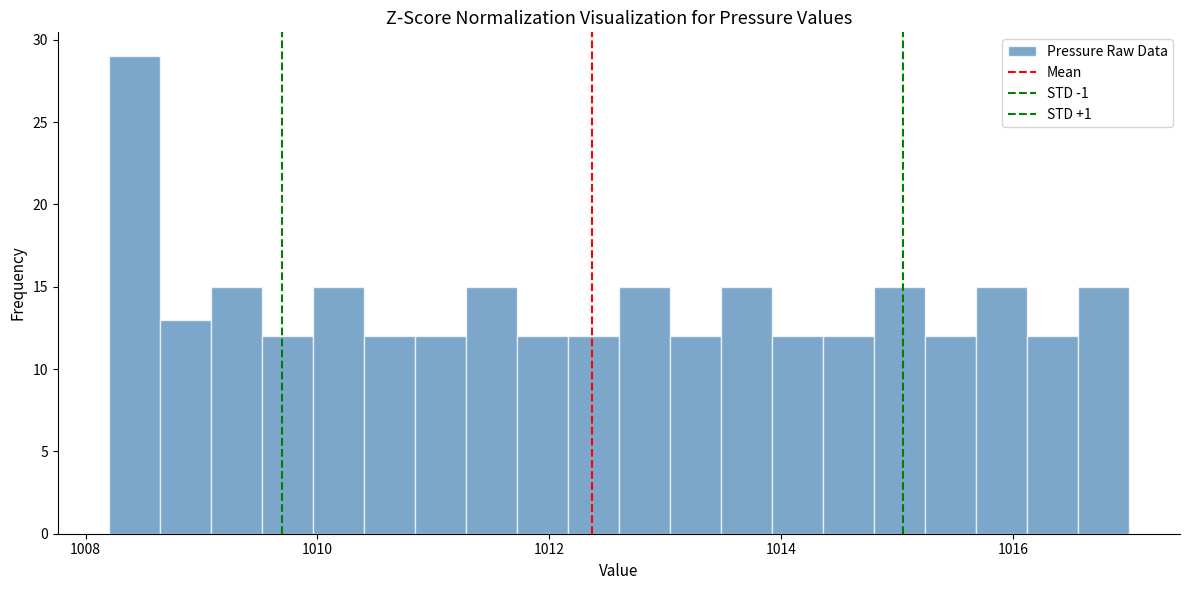

Read against the x-axis, roughly where is the centre of the tallest bar?

1008.4